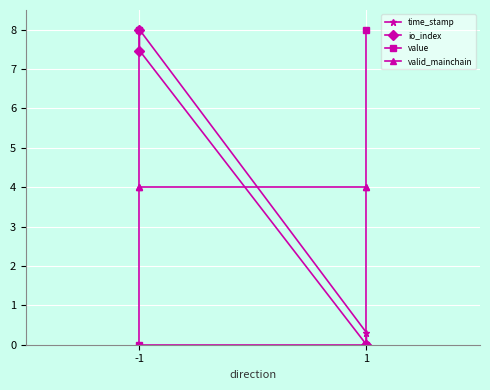

Where is value nearest to the value 4?

-1